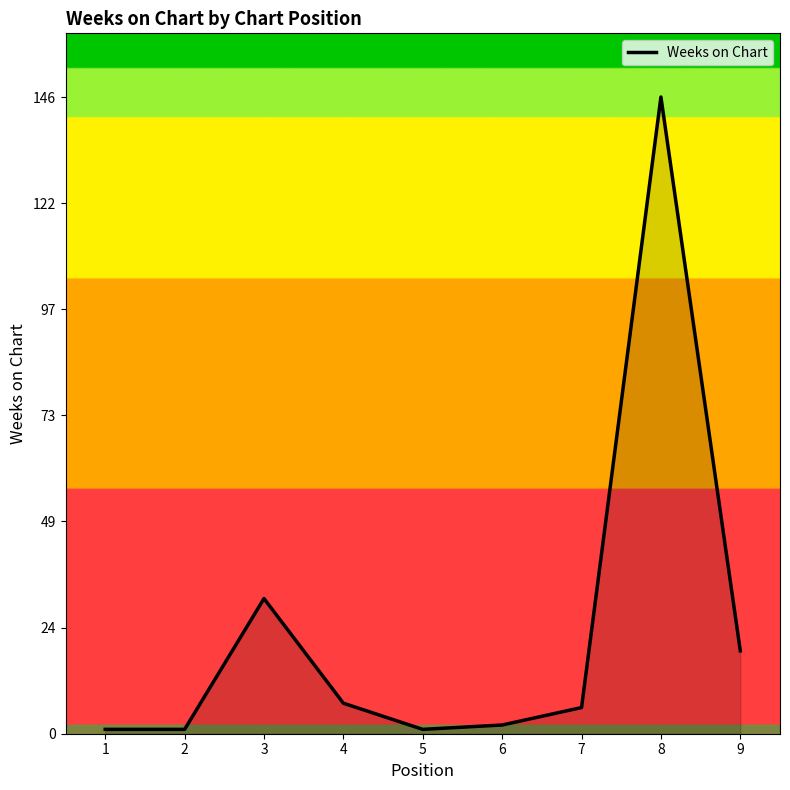

The chart shows a value of 4 at 9. True or false?

False